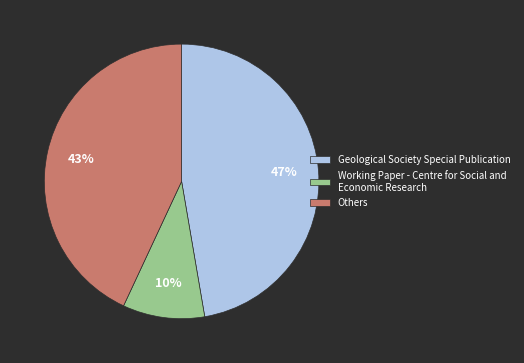

How many slices are in this pie chart?

3